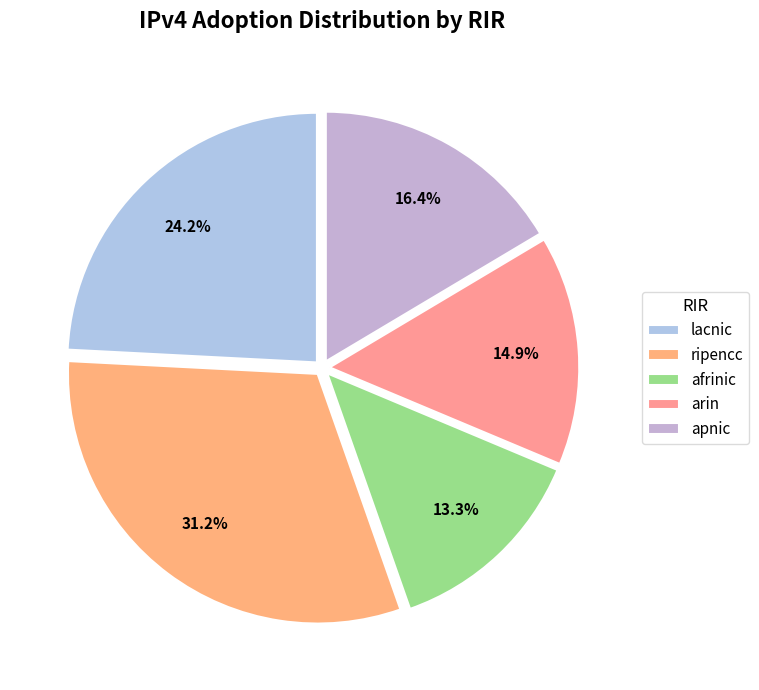

What portion of the pie excludes arin?

85.1%